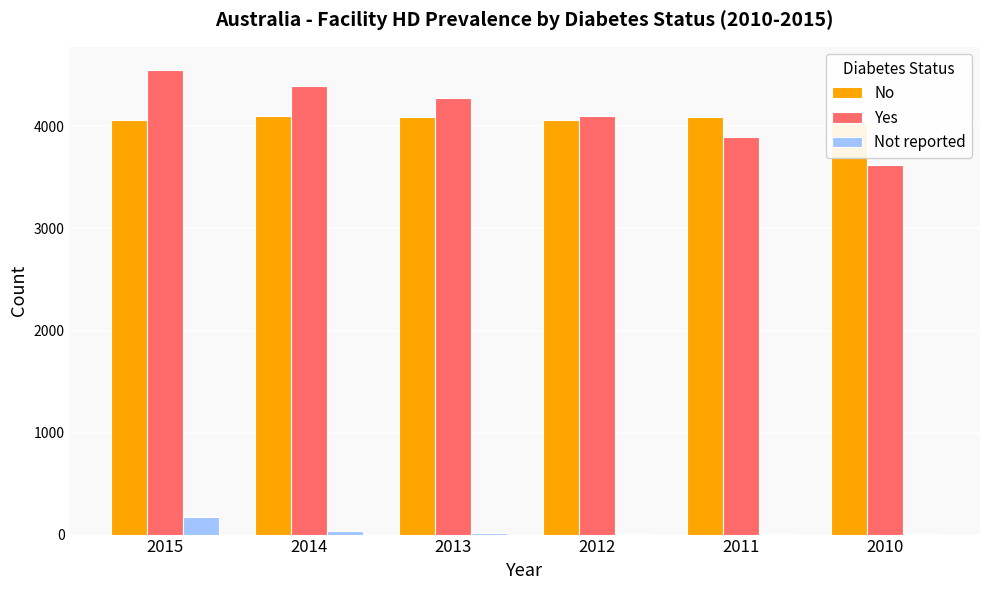

What is the sum of all No values?

24441